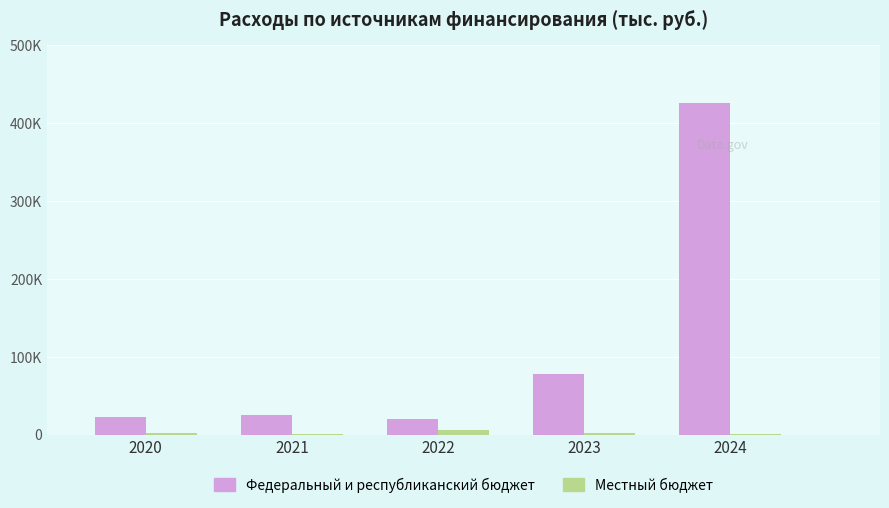

Which series has the largest range (max minus min)?

Федеральный и республиканский бюджет